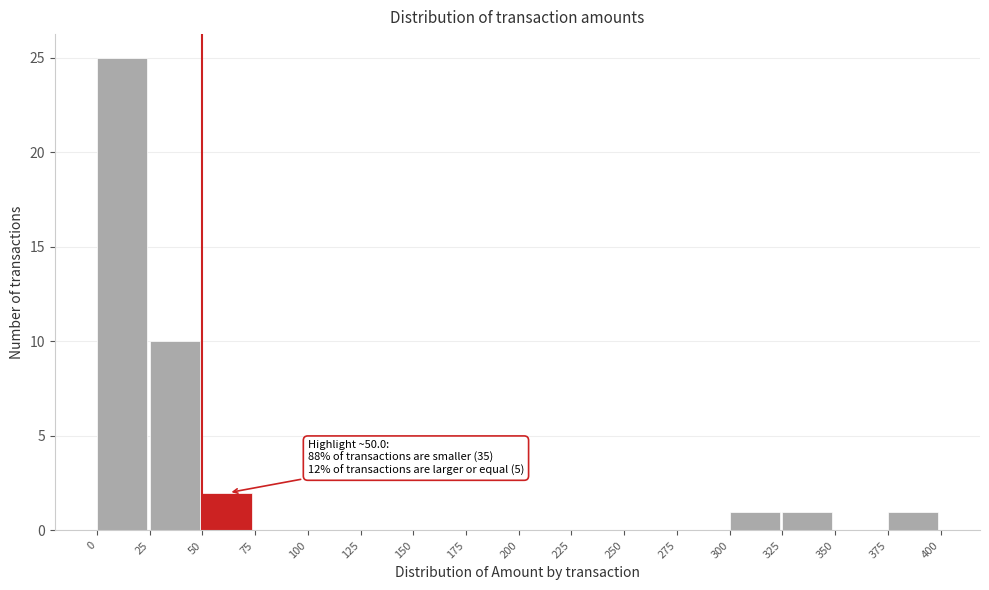

Over which range of the x-axis is the bar tallest?

0 to 25